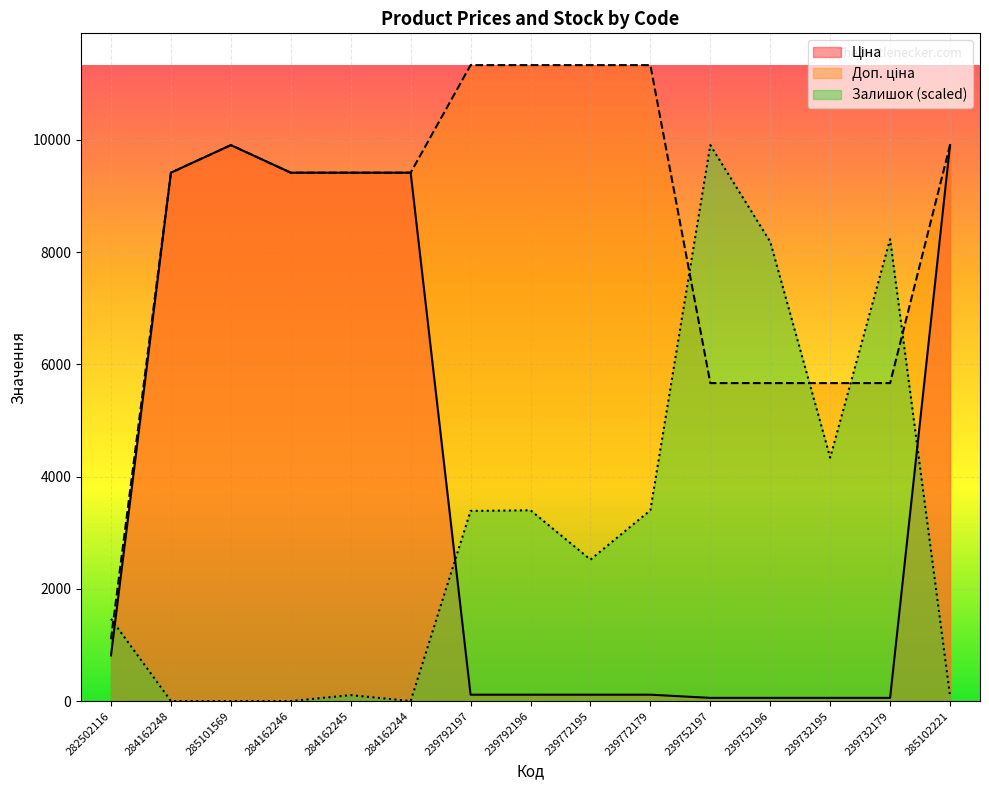

What is the sum of all Доп. ціна values?

126590.2